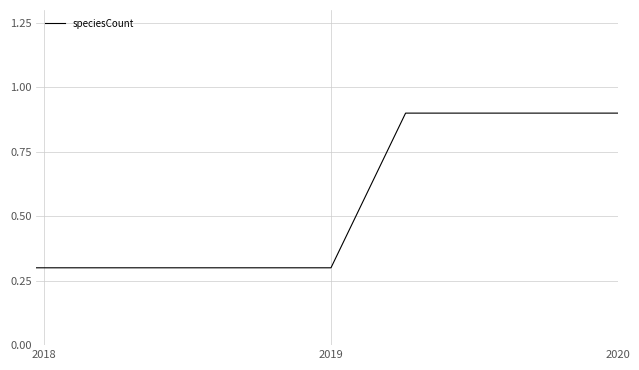

What is the difference between the maximum and minimum values?

0.6